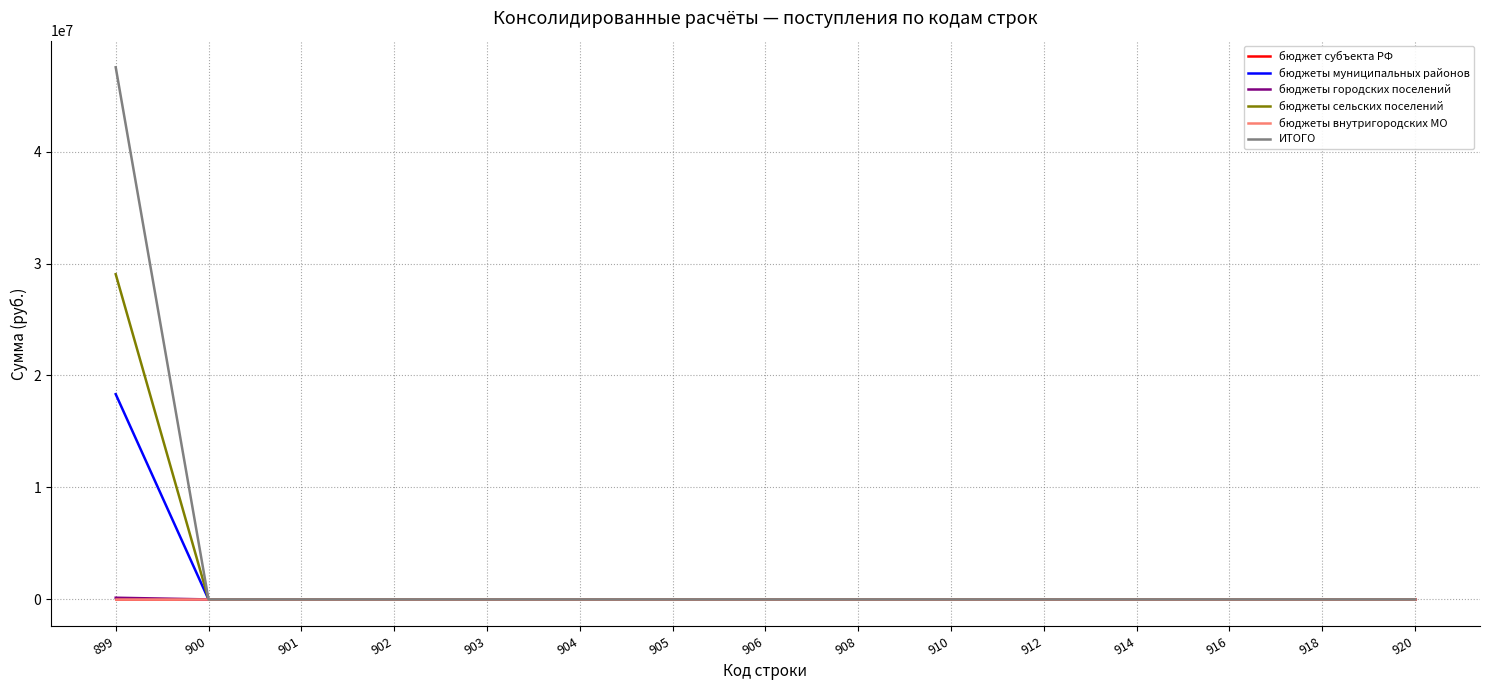

True or false: бюджеты городских поселений and бюджеты внутригородских МО intersect in this chart.

False